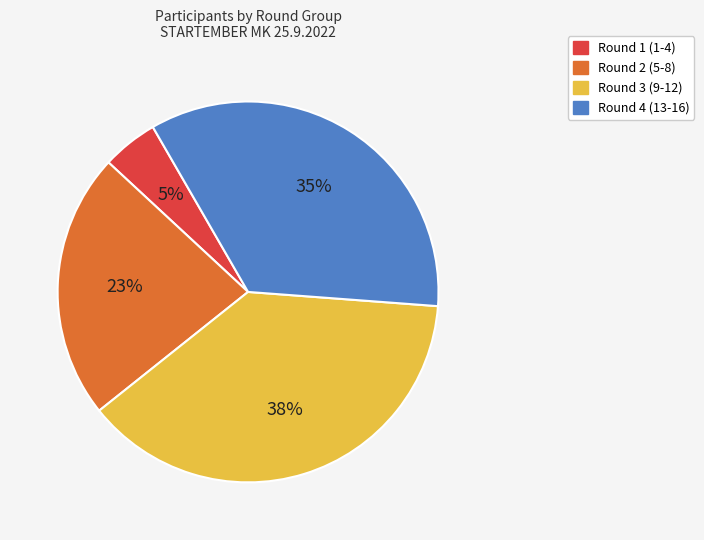

To the nearest percent, what is the difference between the largest and smallest slice percentages?

33%